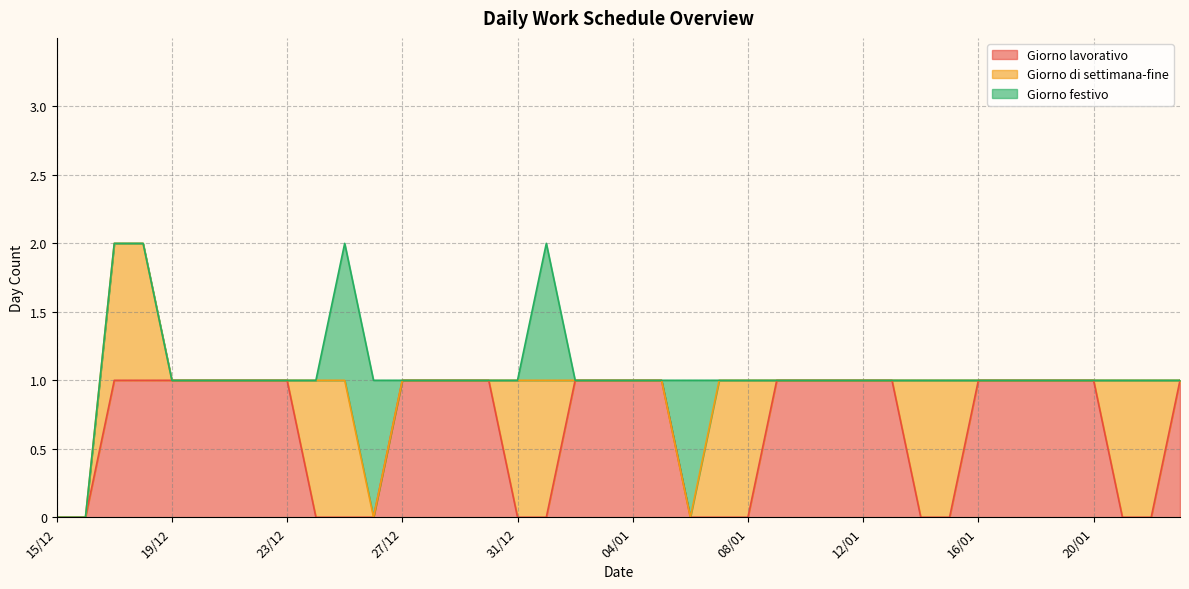

At which label does Giorno festivo reach its minimum?

15/12